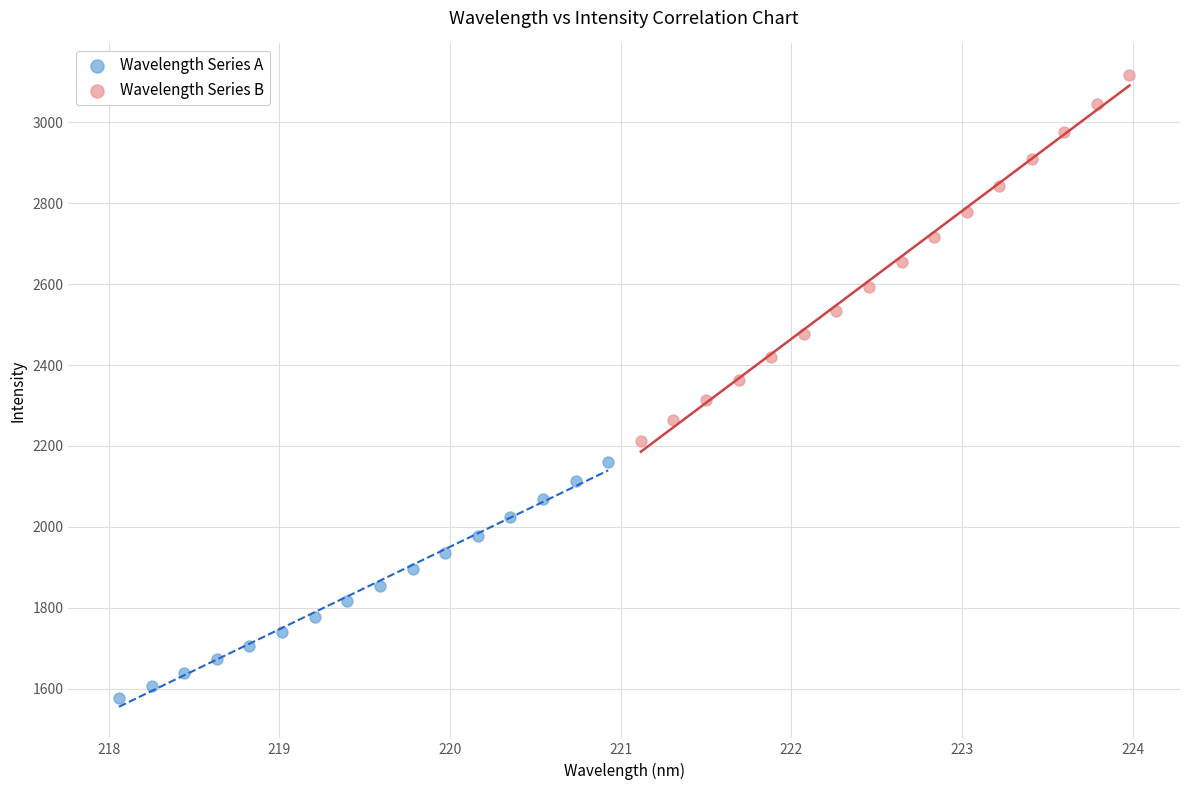

Which series reaches the maximum Y coordinate?

Wavelength Series B